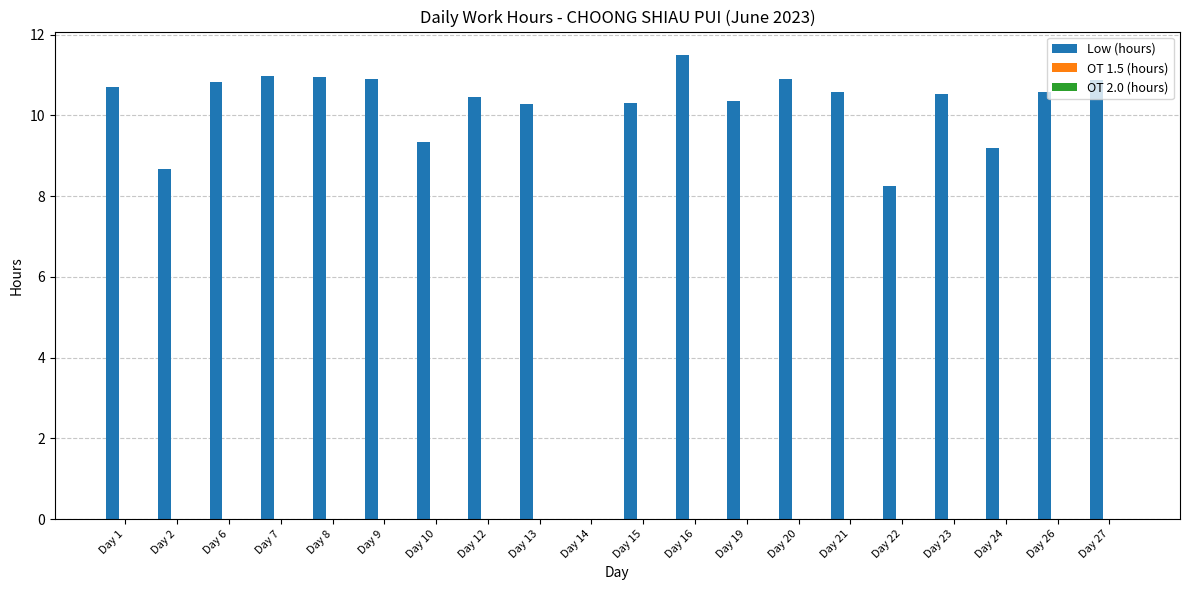

The chart shows a value of 10.9 at Day 27. True or false?

True